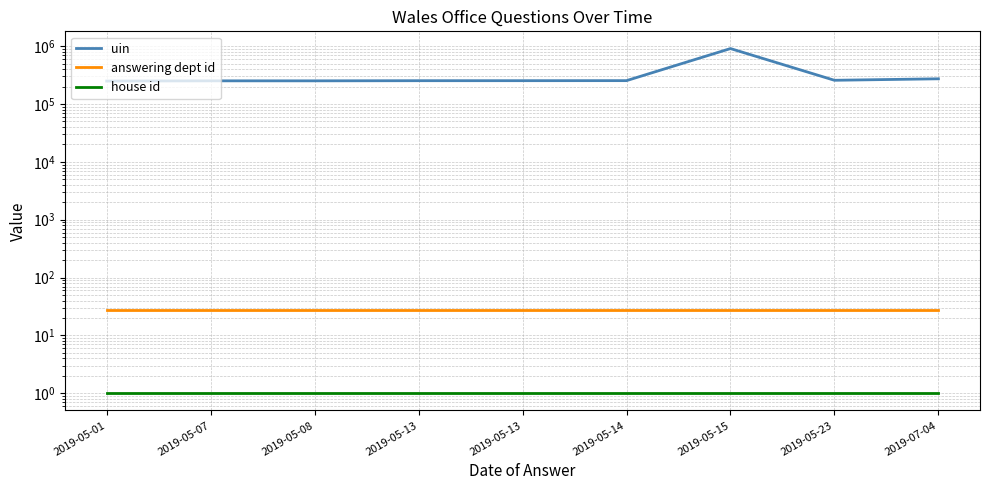

True or false: house id and answering dept id cross at least once.

False